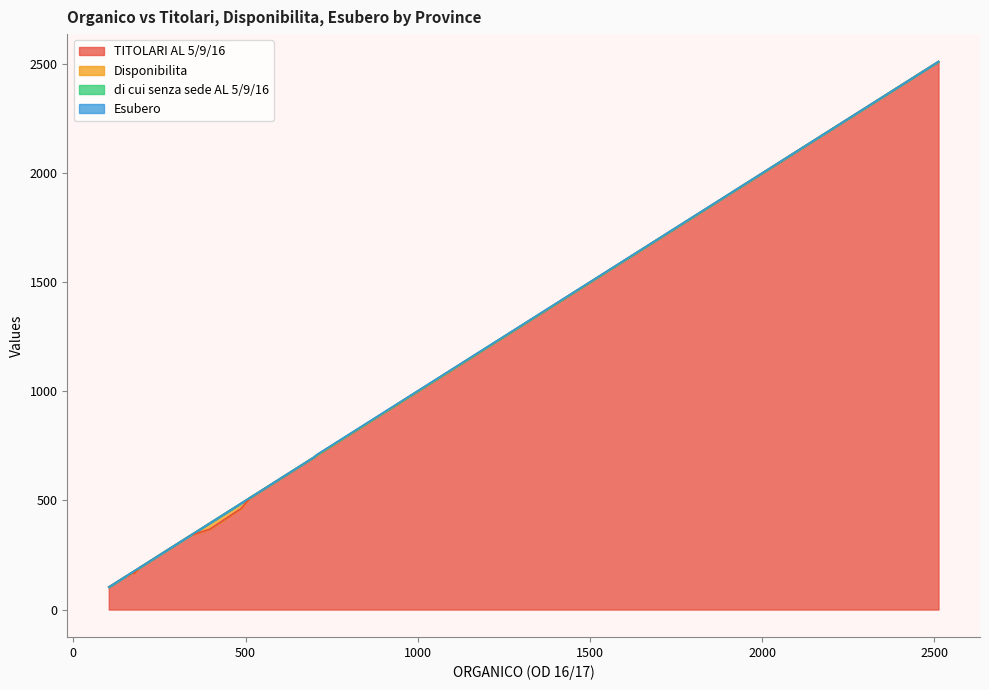

What is the sum of all Disponibilita values?

77